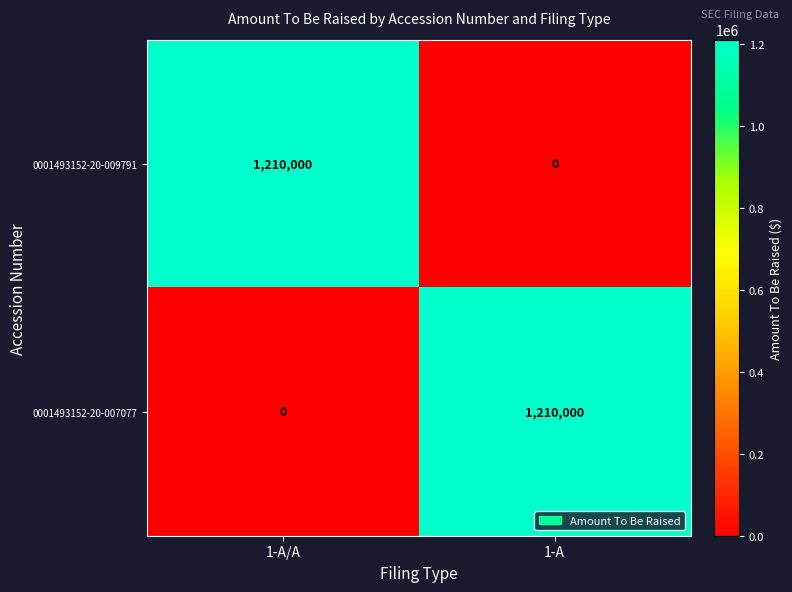

List the labels in order of 0001493152-20-009791 value, smallest first.

1-A, 1-A/A